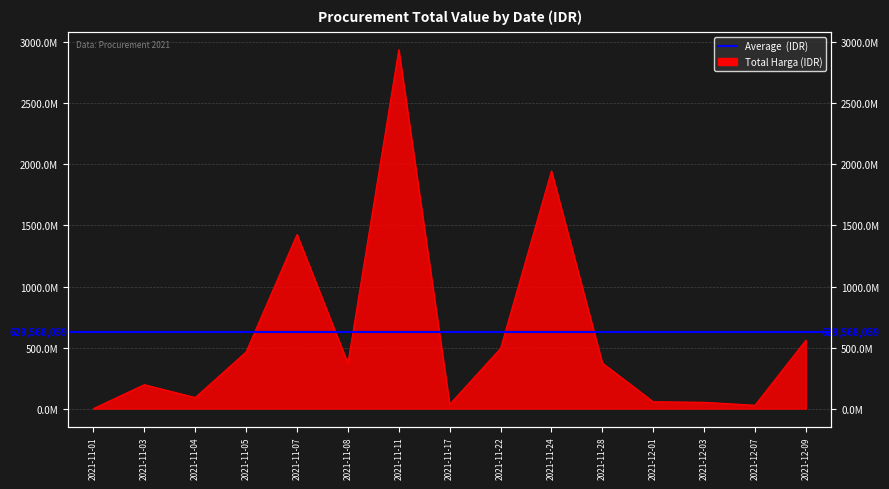

What is the smallest value displayed?

333600